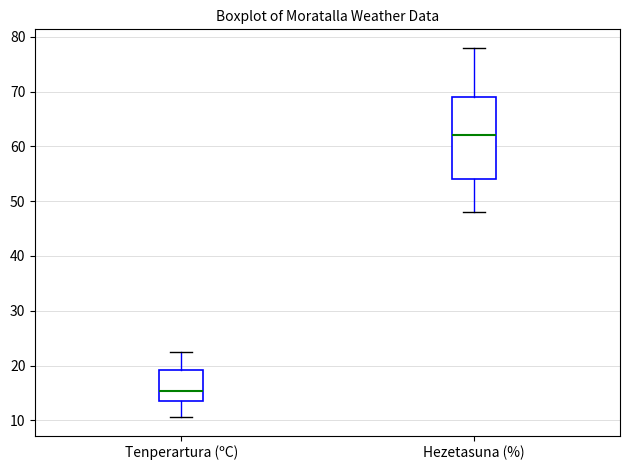

Which box is the tallest, from its lower edge to its upper edge?

Hezetasuna (%)